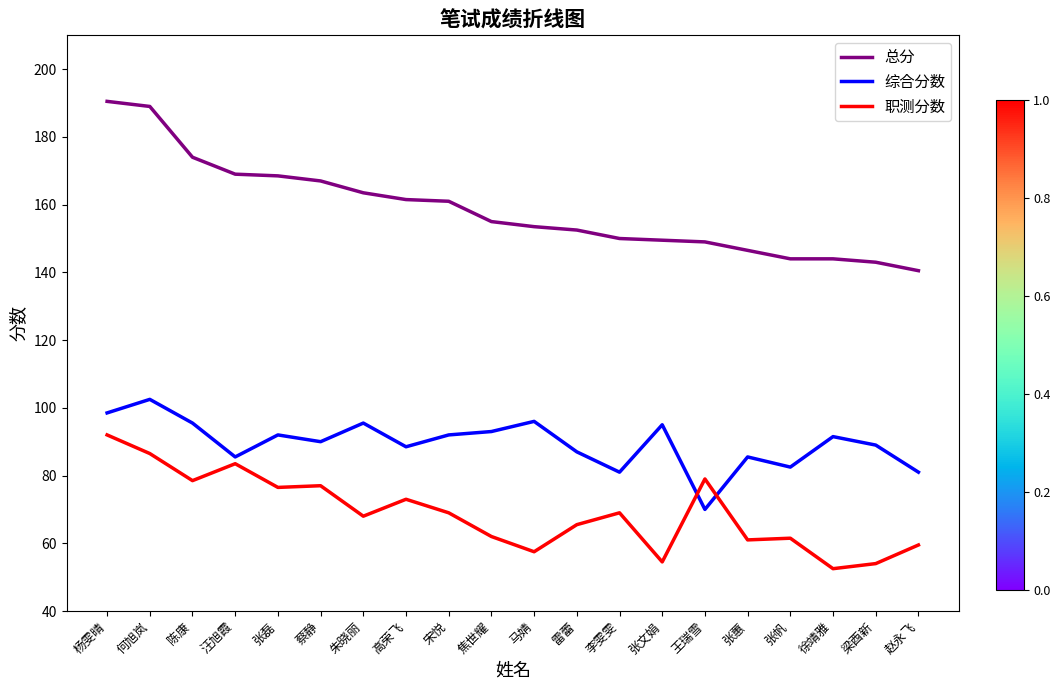

True or false: 综合分数 has a value of 23.3 at 朱晓丽.

False